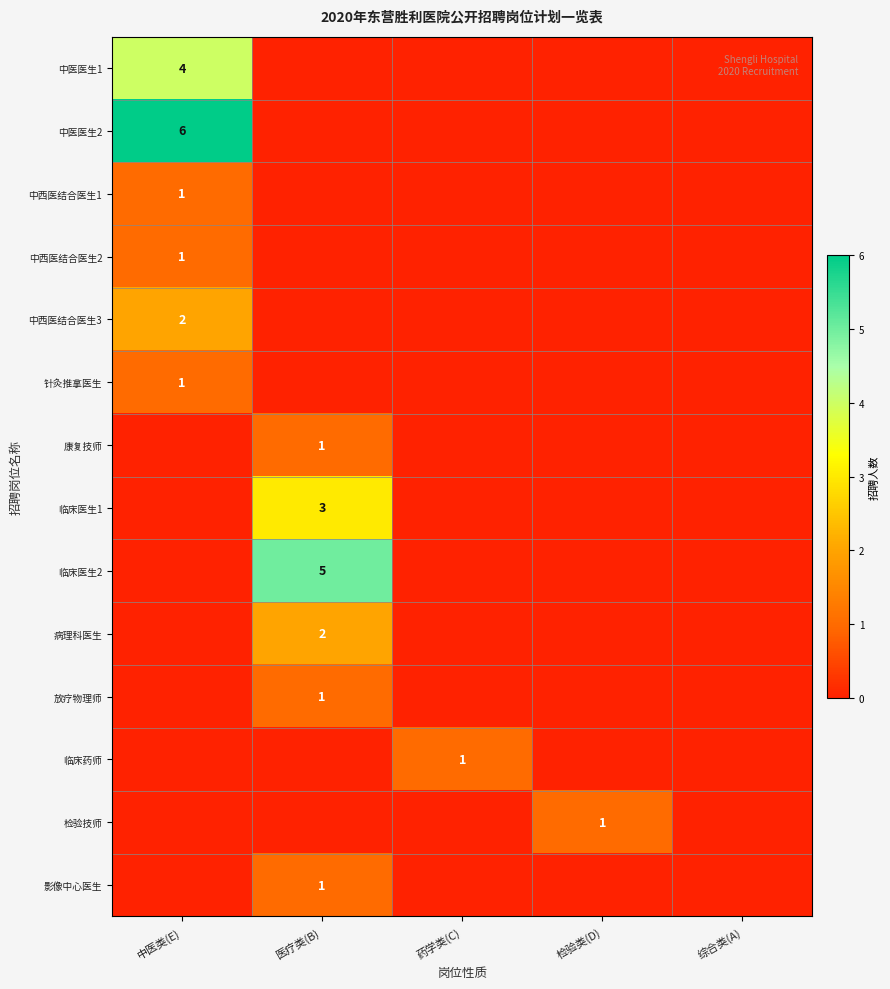

Is the value of 临床医生2 at 药学类(C) greater than the value of 中西医结合医生3 at 中医类(E)?

No